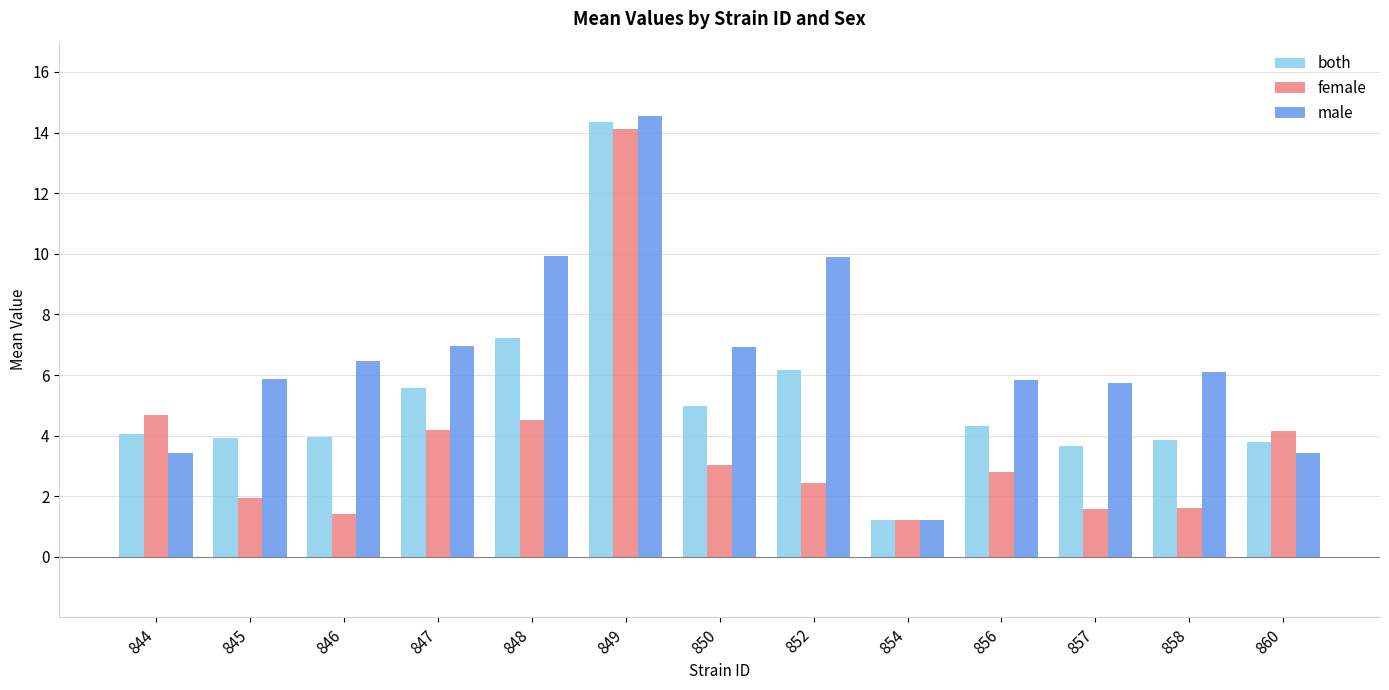

Is the value of both at 844 greater than the value of female at 854?

Yes